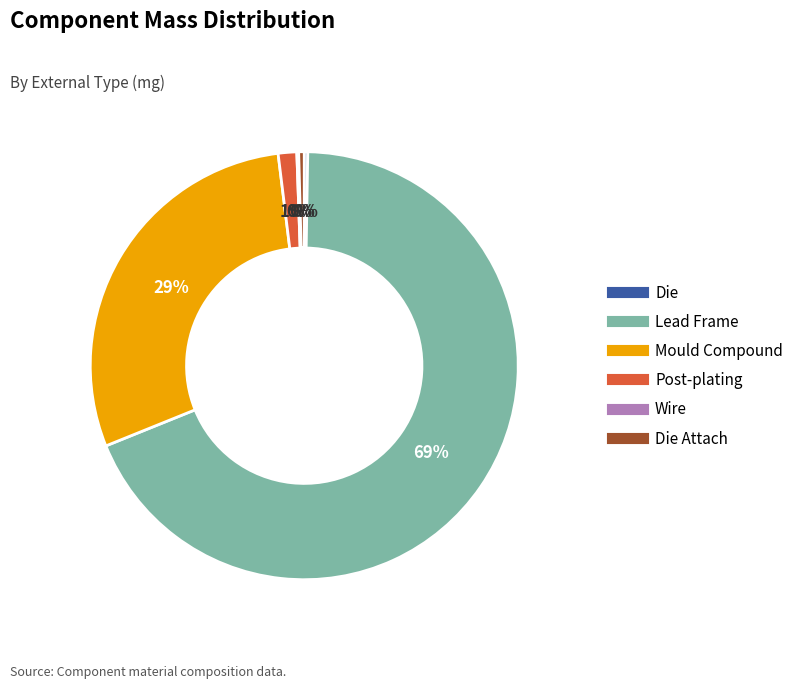

To the nearest percent, what is the average slice percentage?

17%